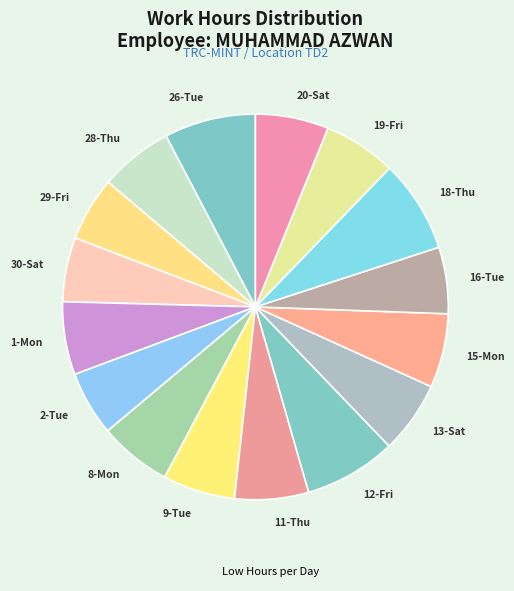

Is it true that 15-Mon is 20% of the pie?

False